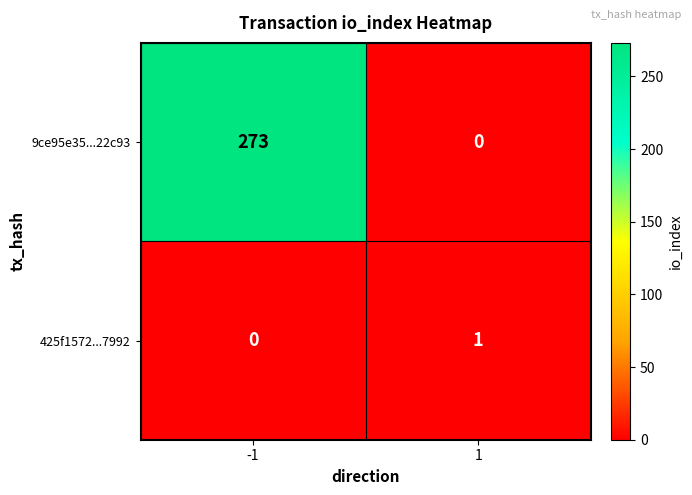

Is it true that 425f1572...7992 equals 1 at 1?

True